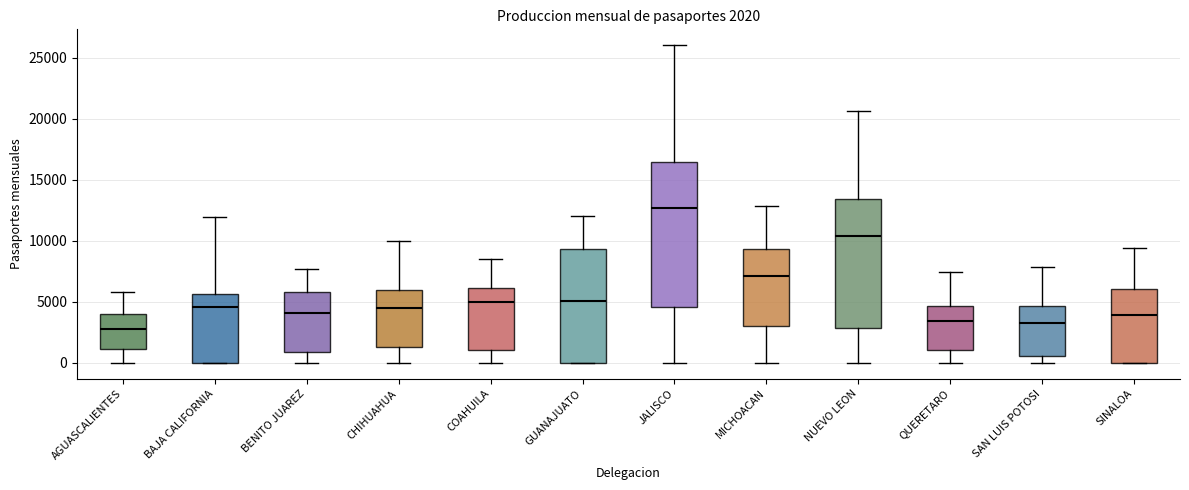

Comparing the boxes themselves (not the whiskers), which one is the tallest?

JALISCO